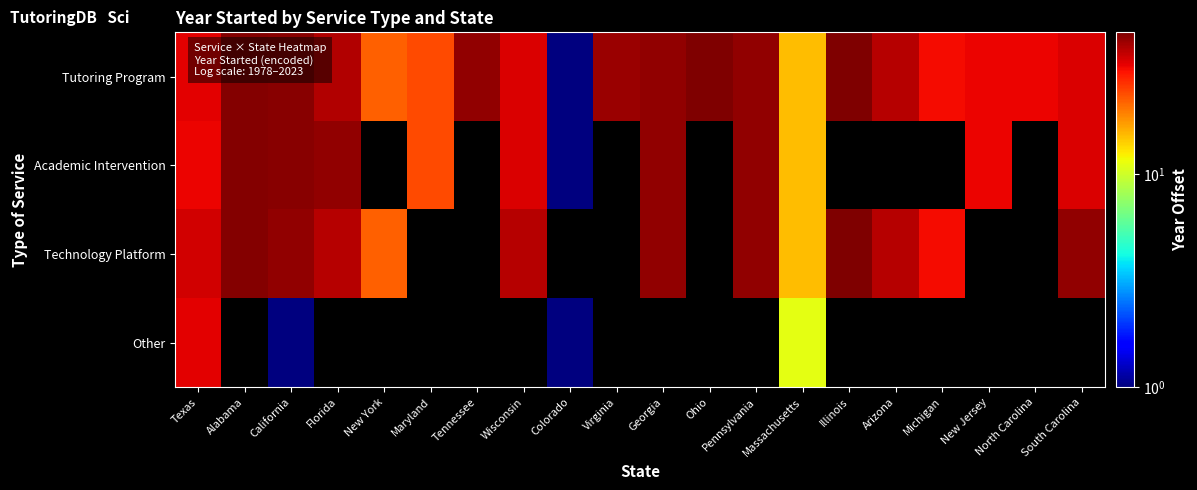

Between Texas and Illinois, which is larger?

Illinois